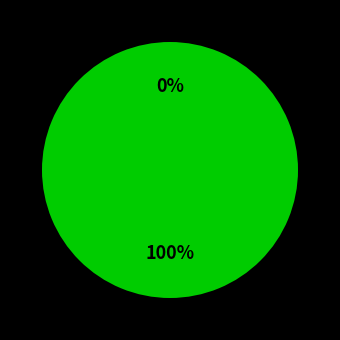

To the nearest percent, what is the combined percentage of 197872 and 197864?

100%